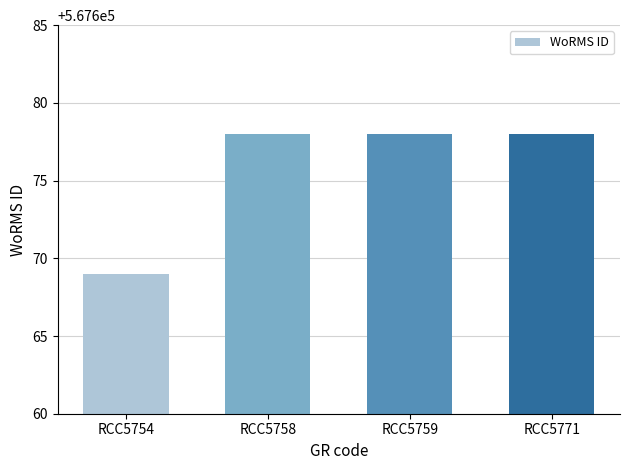

What is the difference between the maximum and minimum values?

9